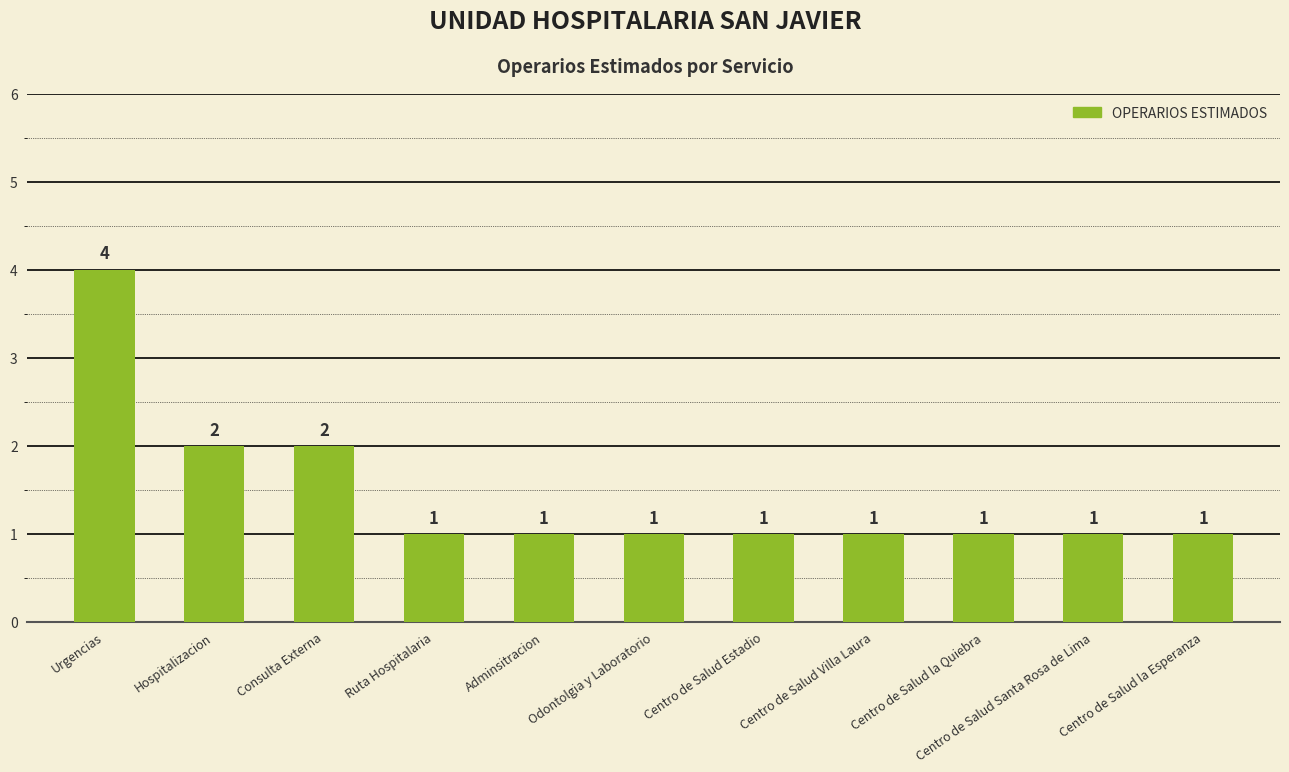

True or false: the data shows 2 at Consulta Externa.

True